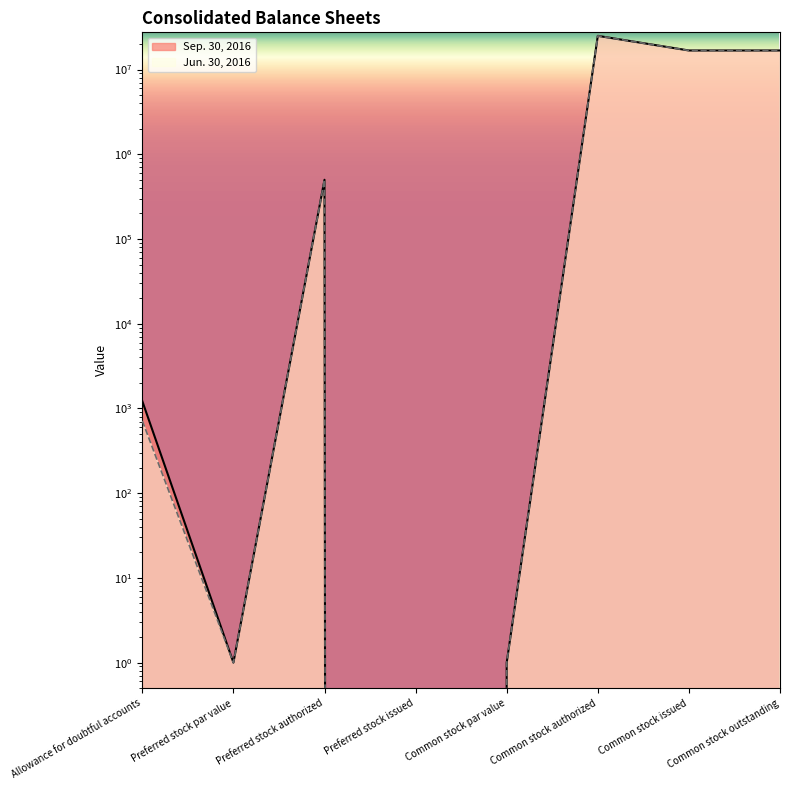

True or false: Sep. 30, 2016 has a value of 1 at Common stock par value.

False